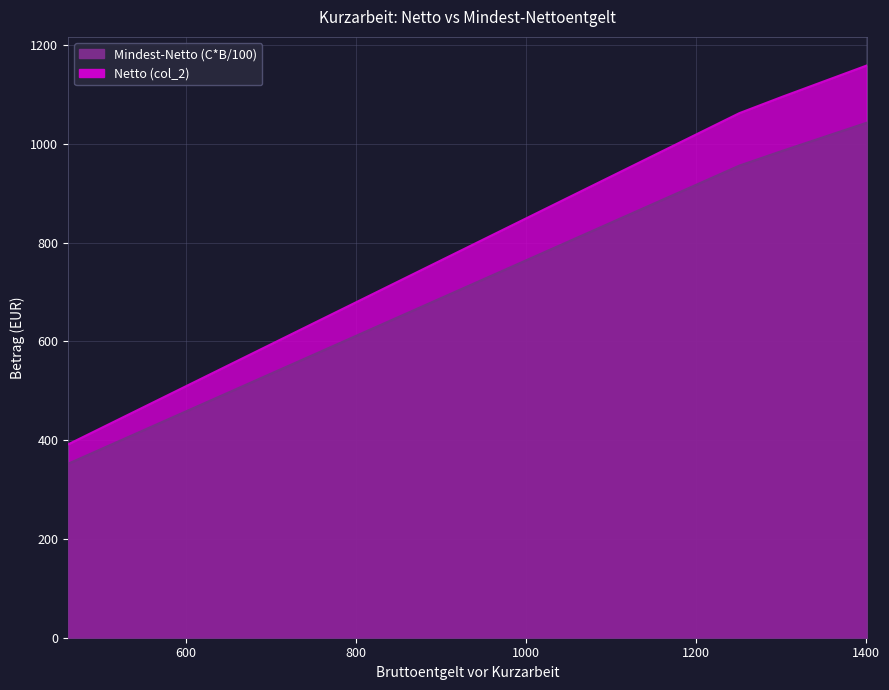

At which category is the sum across all series the highest?

1401